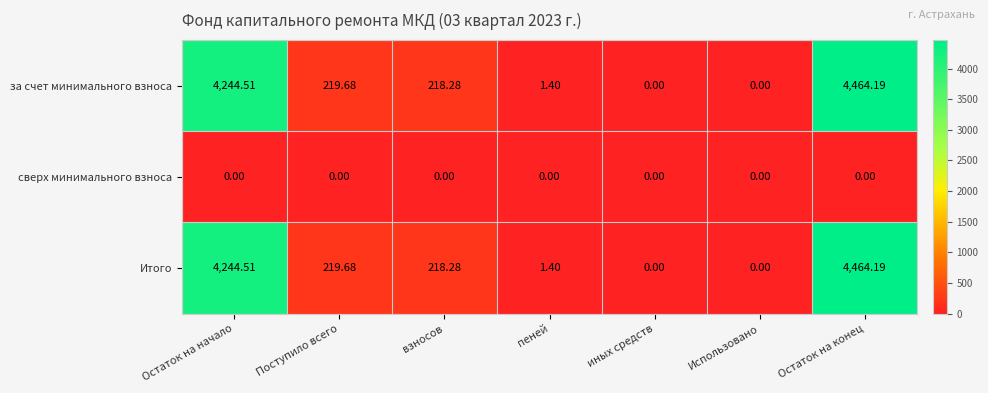

At which category is the sum across all series the highest?

Остаток на конец